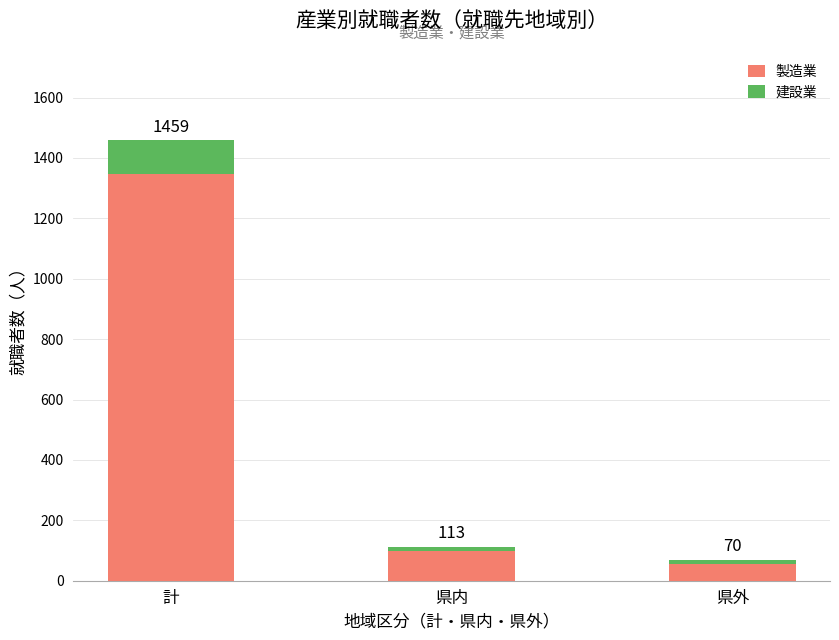

What is the label of the 3rd bar from the left?

県外